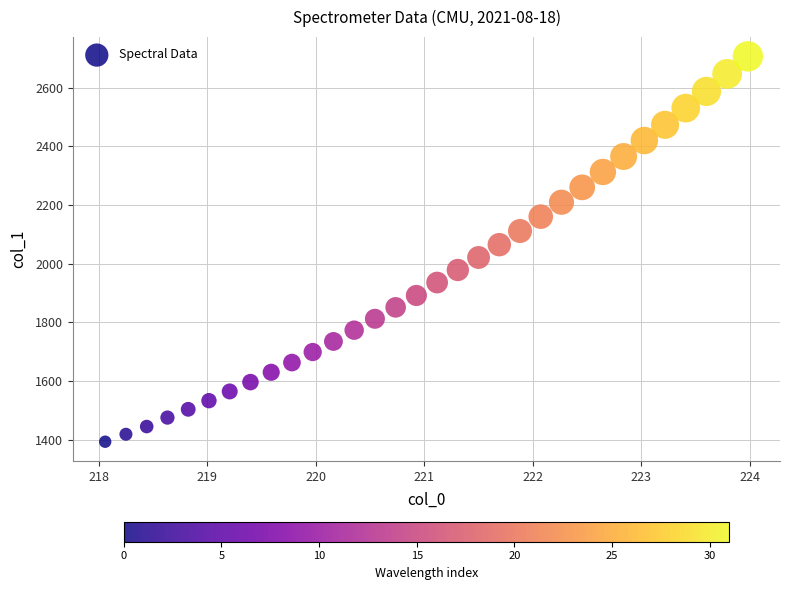

What is the range of X values (max minus min)?

5.9